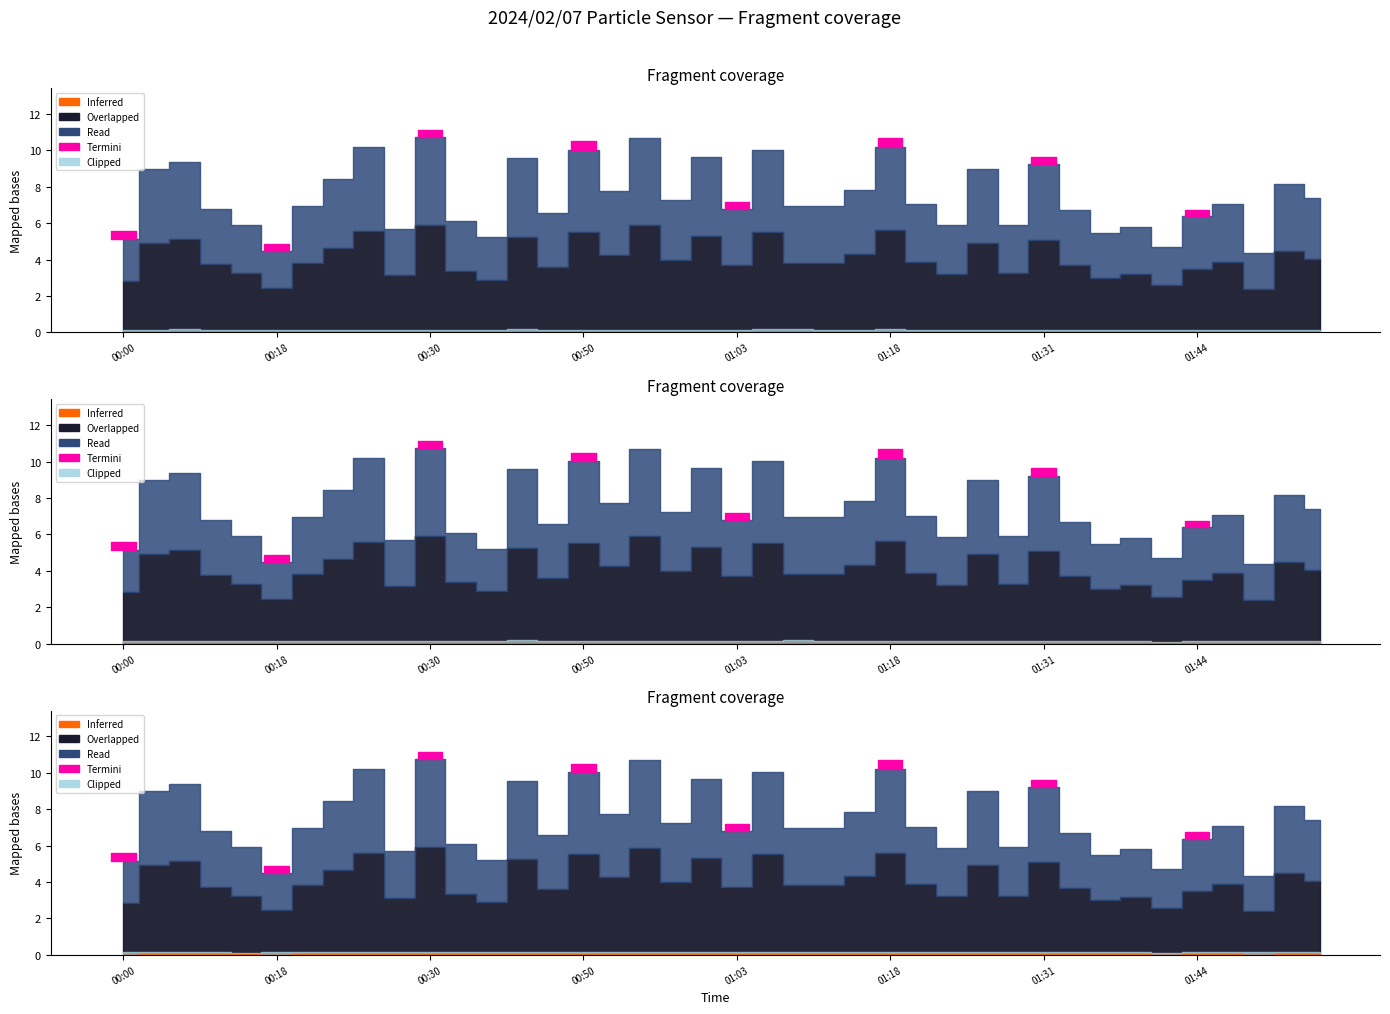

In SDS_P1, how many points are lower than both neighbors (excluding endpoints)?

12